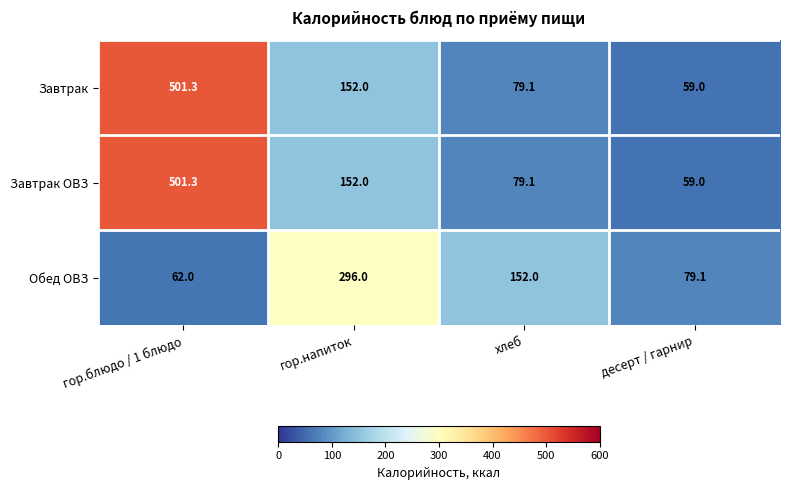

Between гор.напиток and хлеб, which series saw the biggest shift?

Обед ОВЗ